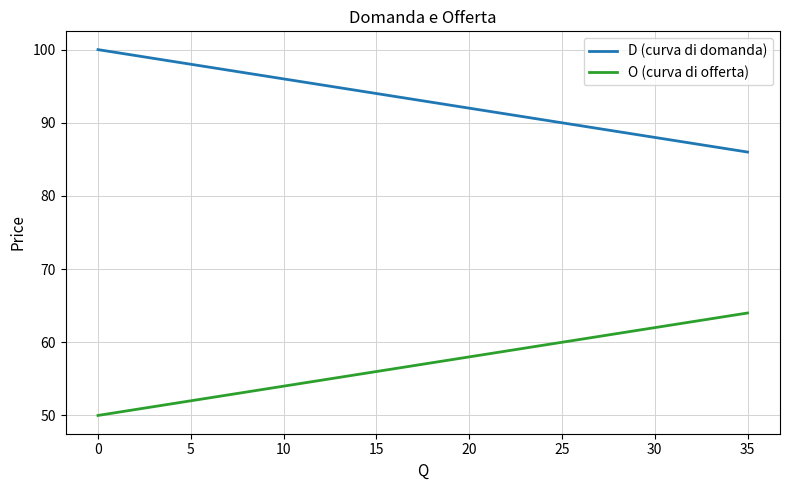

True or false: D (curva di domanda) and O (curva di offerta) intersect in this chart.

False